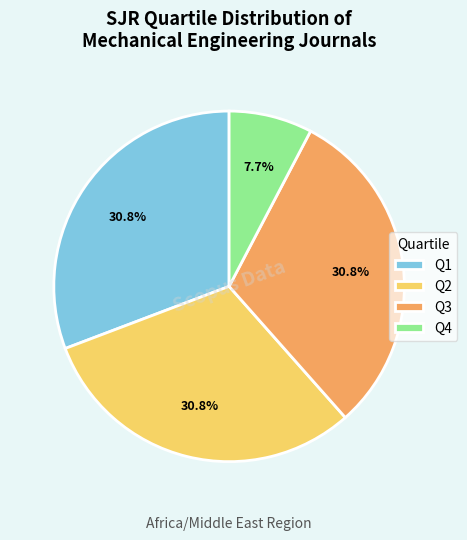

To the nearest percent, what portion does Q4 represent?

8%